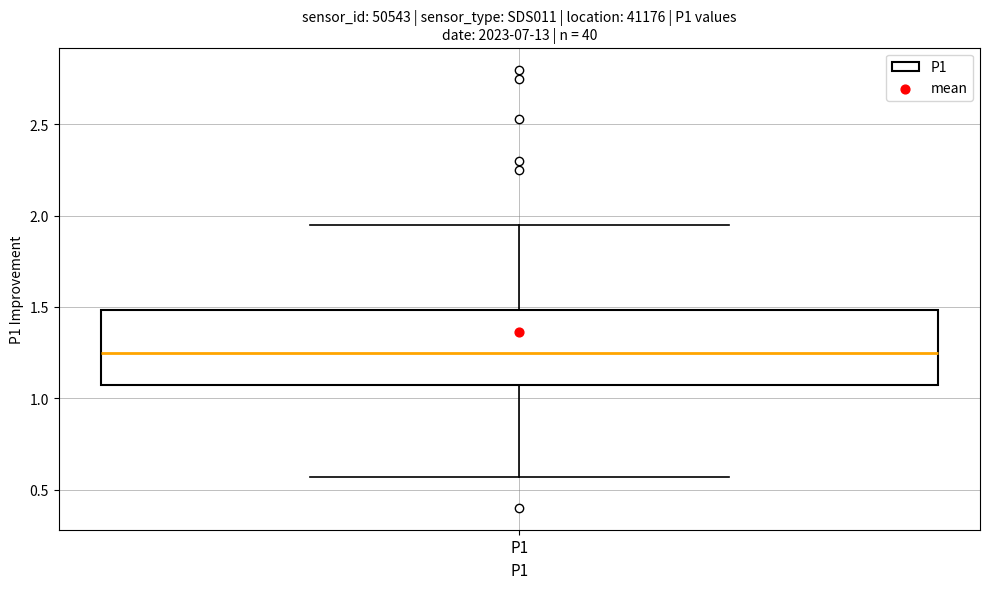

Where does the median line of the box for P1 sit on the y-axis? The values are not printed on the chart, so give them approximately, as read against the axis.

1.25